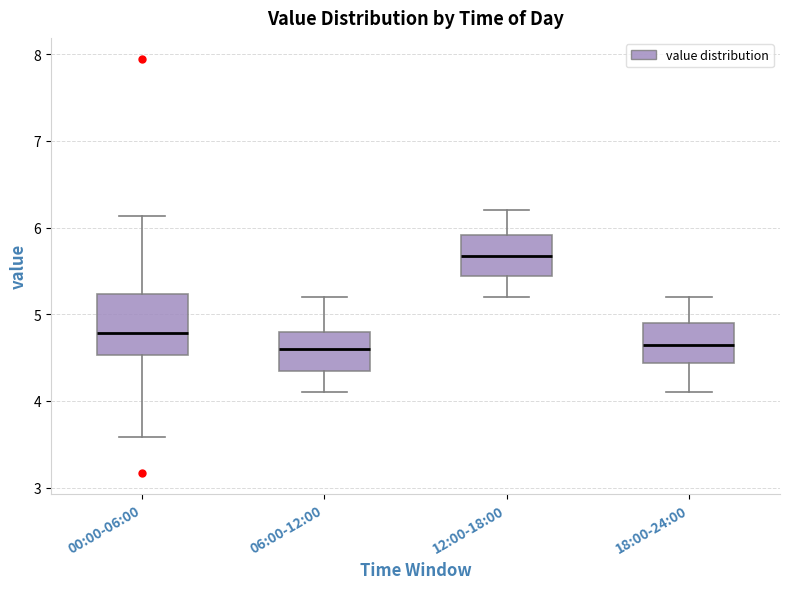

Where does the lower whisker of the box for 18:00-24:00 end on the y-axis? The values are not printed on the chart, so give them approximately, as read against the axis.

4.1